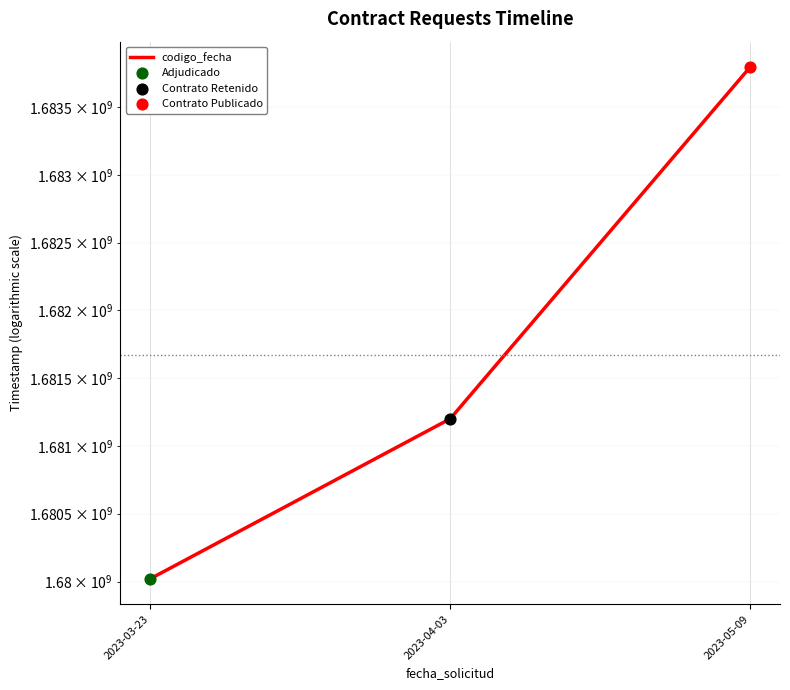

What is the change in value from 2023-03-23 to 2023-05-09?

+3774707